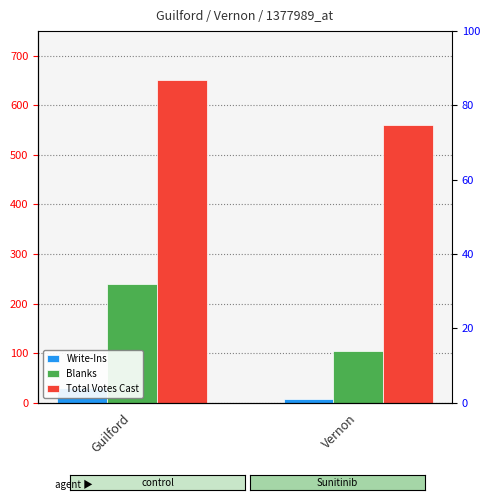

Read the Blanks value at Vernon.

105